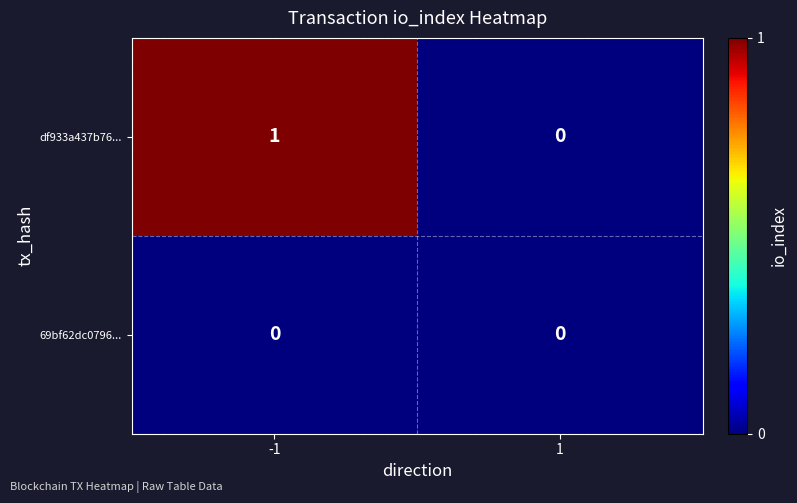

Rank the series by their average value, from highest to lowest.

df933a437b76..., 69bf62dc0796...